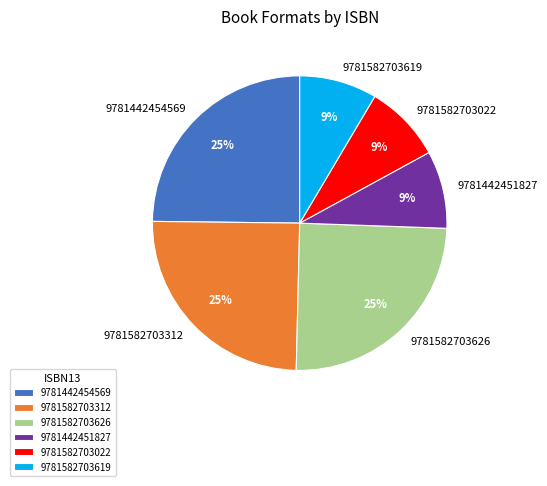

To the nearest percent, what percentage of the pie is 9781582703022?

9%